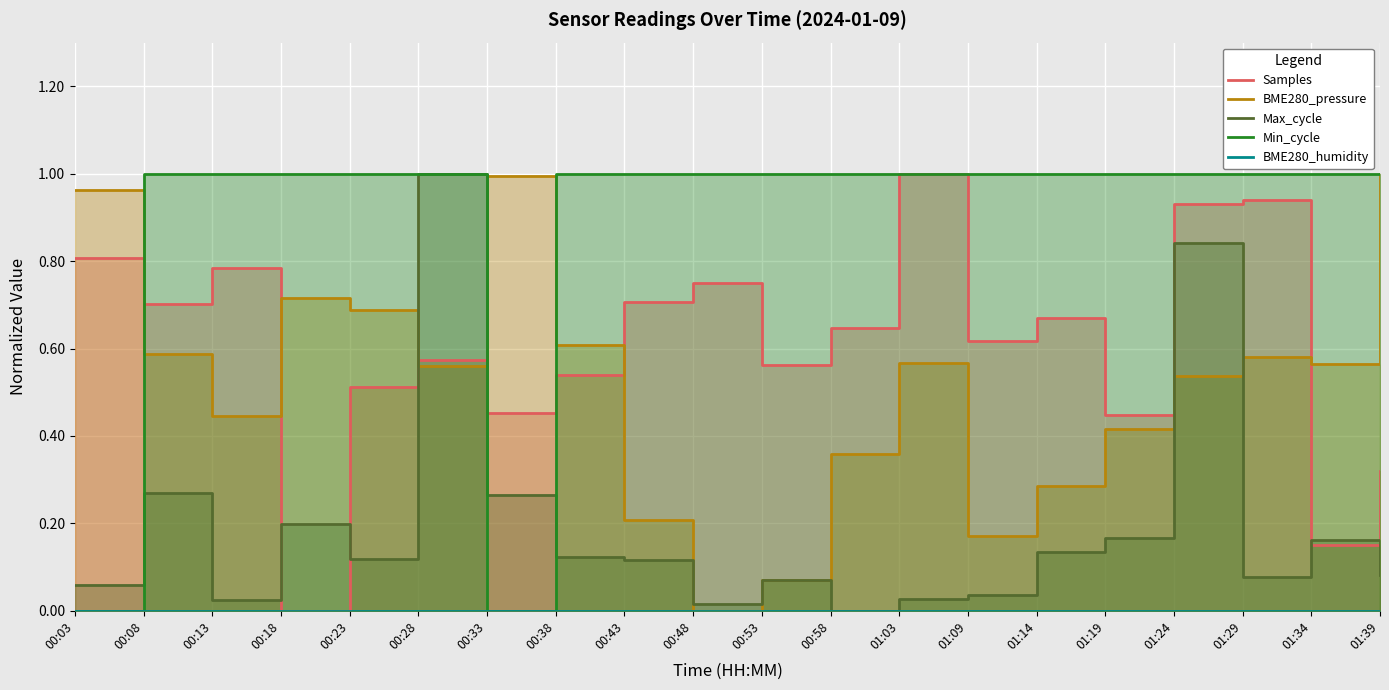

Reading left to right, list all the values displayed in this chart.

Samples: 0.8	0.7	0.8	0.0	0.5	0.6	0.5	0.5	0.7	0.7	0.6	0.6	1.0	0.6	0.7	0.4	0.9	0.9	0.2	0.3
BME280_pressure: 1.0	0.6	0.4	0.7	0.7	0.6	1.0	0.6	0.2	0.0	0.1	0.4	0.6	0.2	0.3	0.4	0.5	0.6	0.6	1.0
Max_cycle: 0.1	0.3	0.0	0.2	0.1	1.0	0.3	0.1	0.1	0.0	0.1	0.0	0.0	0.0	0.1	0.2	0.8	0.1	0.2	0.1
Min_cycle: 0.0	1.0	1.0	1.0	1.0	1.0	0.0	1.0	1.0	1.0	1.0	1.0	1.0	1.0	1.0	1.0	1.0	1.0	1.0	1.0
BME280_humidity: 0.0	0.0	0.0	0.0	0.0	0.0	0.0	0.0	0.0	0.0	0.0	0.0	0.0	0.0	0.0	0.0	0.0	0.0	0.0	0.0